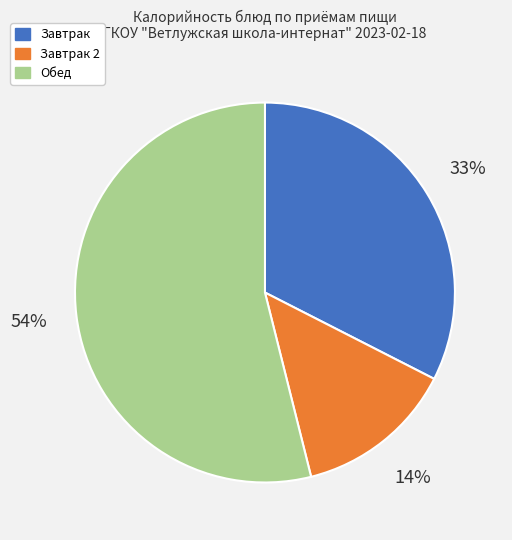

What is the smallest slice in the pie chart?

Завтрак 2